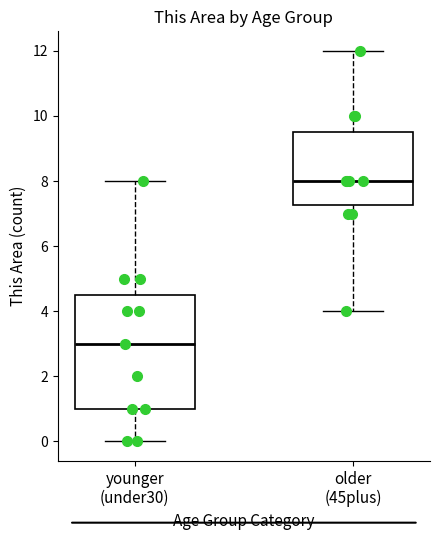

Which box's median line is the lowest?

younger (under30)